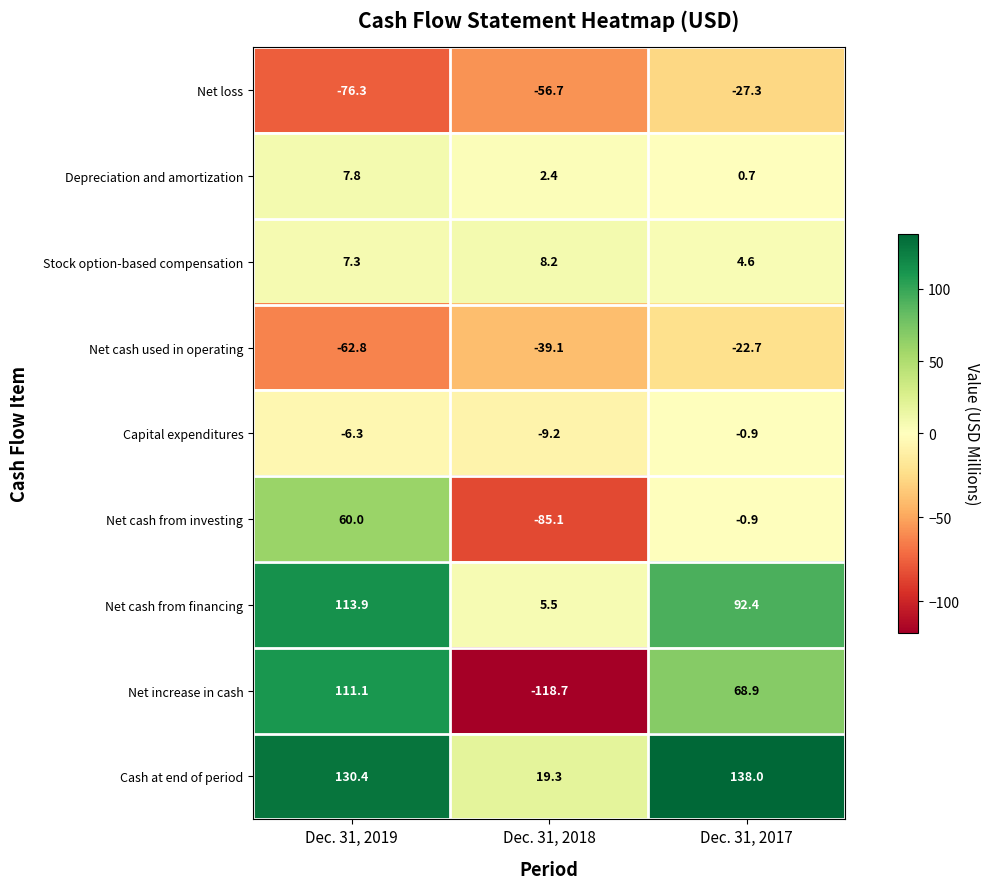

Which series changed the most between Dec. 31, 2019 and Dec. 31, 2018?

Net increase in cash